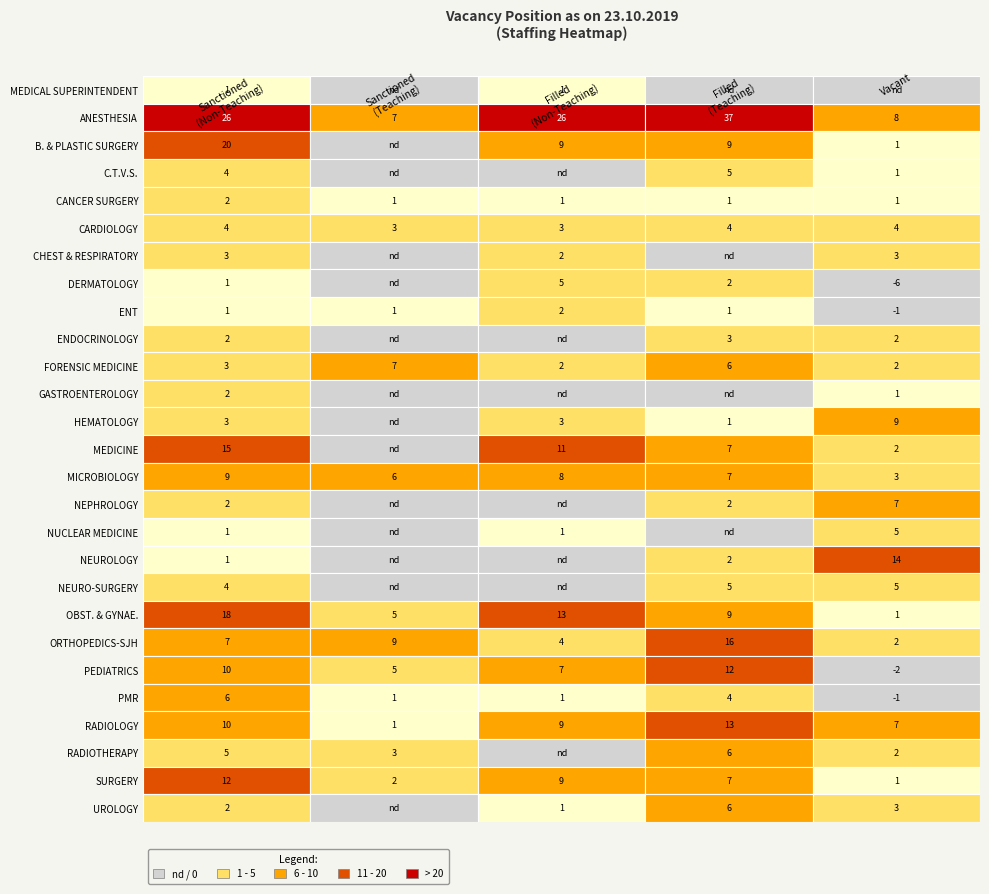

The RADIOTHERAPY series shows 0 at B. & PLASTIC SURGERY. True or false?

True